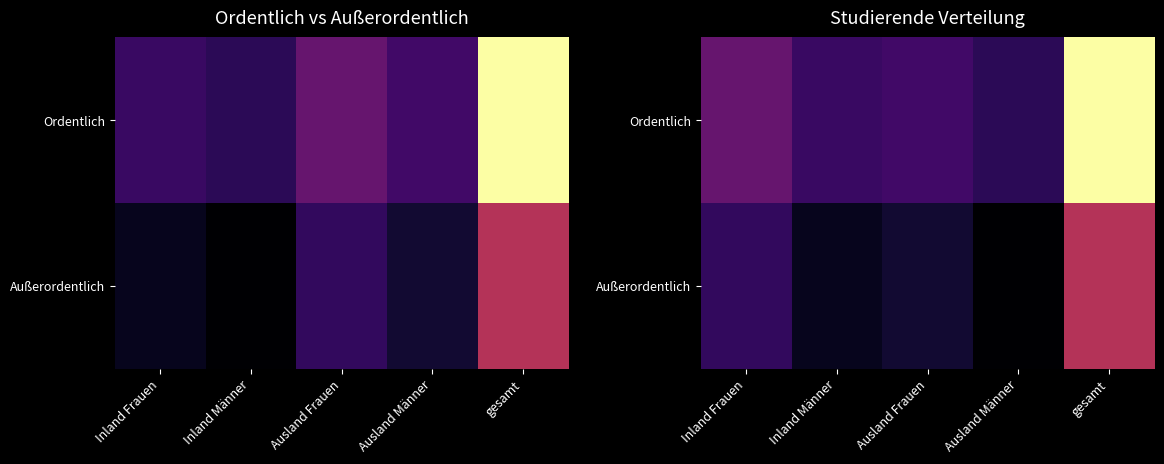

List the series in order of their overall mean, highest first.

Ordentlich, Außerordentlich